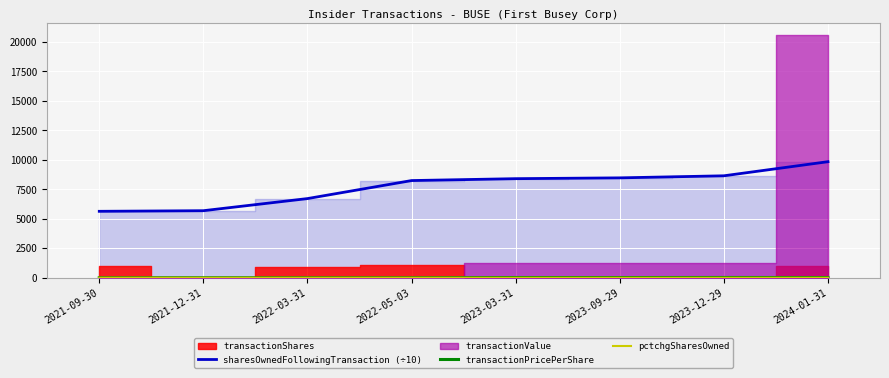

Reading left to right, list all the values displayed in this chart.

sharesOwnedFollowingTransaction (÷10): 5634.1	5685.3	6713.3	8240.3	8401.1	8469.9	8644.3	9840.1
transactionPricePerShare: 0.0	0.0	0.0	0.0	21.6	19.5	24.7	20.4
pctchgSharesOwned: 2.0	0.0	1.0	1.0	0.0	0.0	0.0	1.0